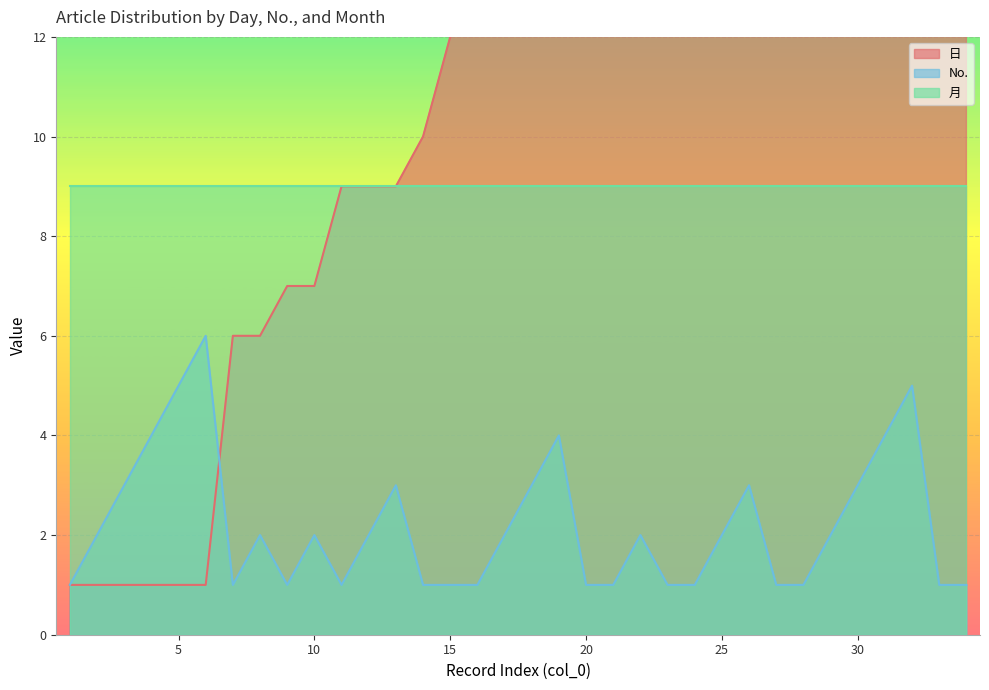

True or false: 日 has a value of 32 at 30.

False